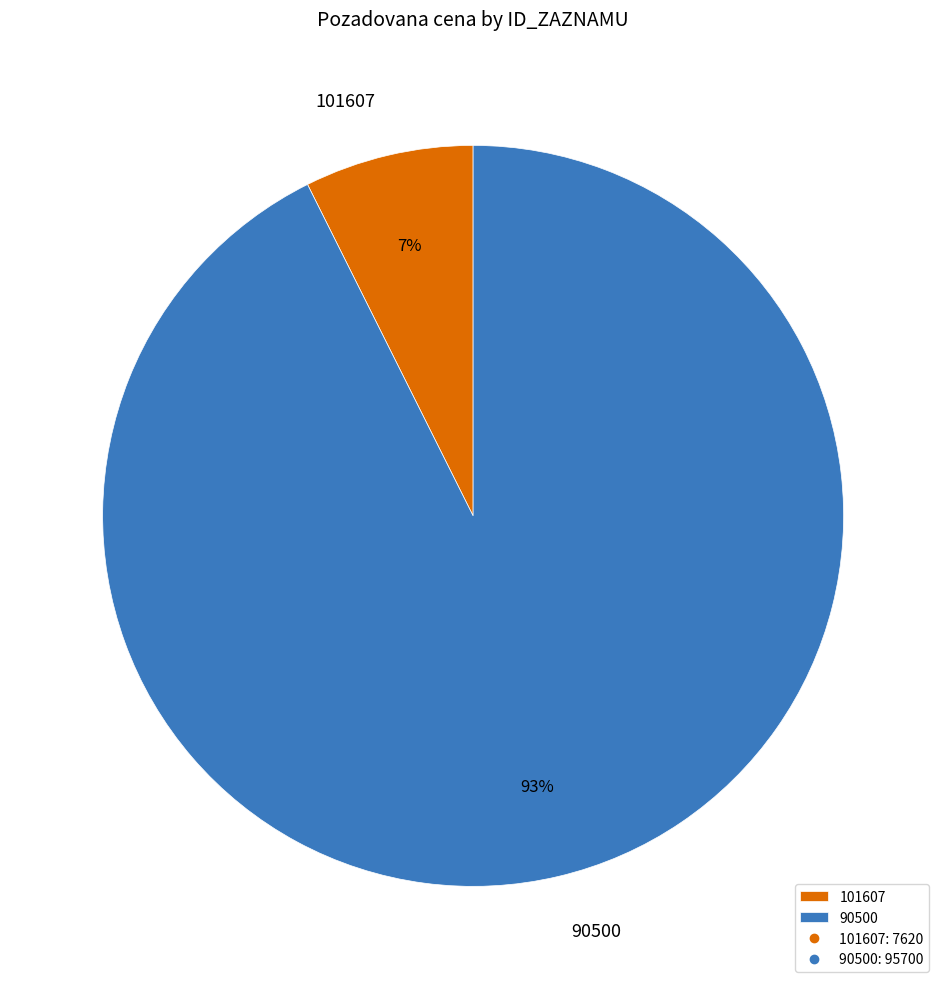

Which slice is the largest?

90500